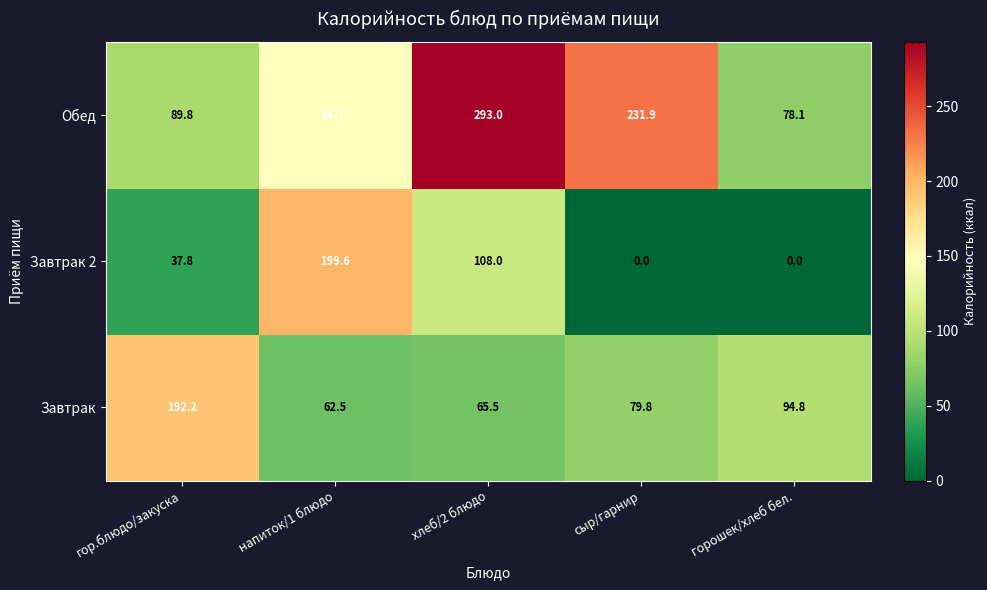

Reading left to right, what are all the values shown in this chart?

Обед: гор.блюдо/закуска=89.8	напиток/1 блюдо=147.7	хлеб/2 блюдо=293.0	сыр/гарнир=231.9	горошек/хлеб бел.=78.1
Завтрак 2: гор.блюдо/закуска=37.8	напиток/1 блюдо=199.6	хлеб/2 блюдо=108.0	сыр/гарнир=0.0	горошек/хлеб бел.=0.0
Завтрак: гор.блюдо/закуска=192.2	напиток/1 блюдо=62.5	хлеб/2 блюдо=65.5	сыр/гарнир=79.8	горошек/хлеб бел.=94.8